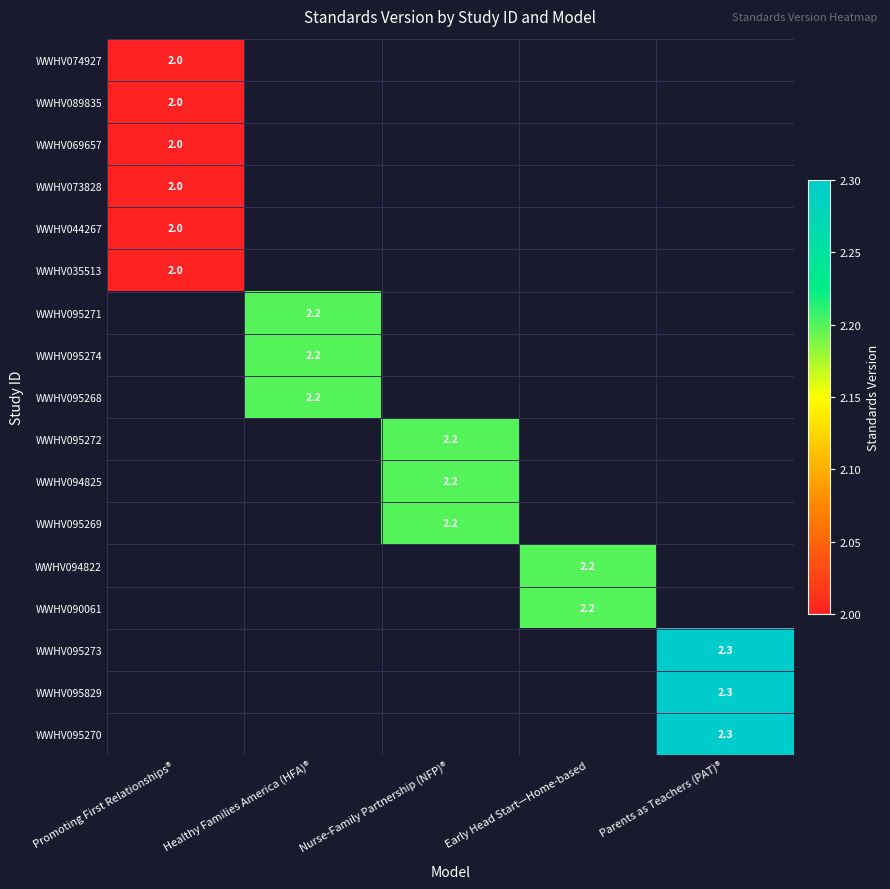

Is it true that WWHV074927 equals 0.9 at Promoting First Relationships®?

False